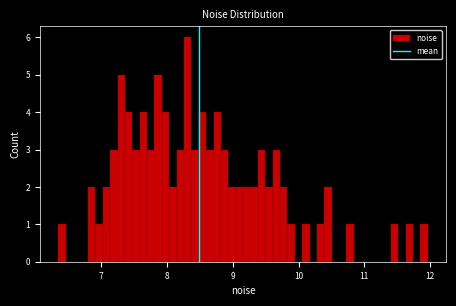

Around what value on the x-axis is the tallest bar? Give the approximate position of its centre, as read against the axis.

8.3